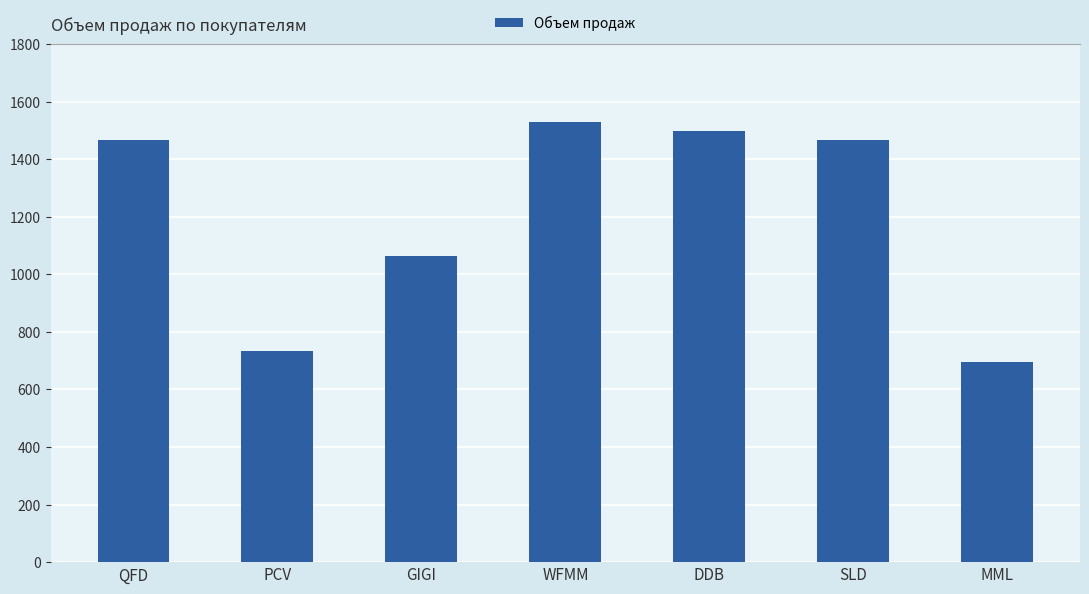

What is the difference between the maximum and second lowest values?

795